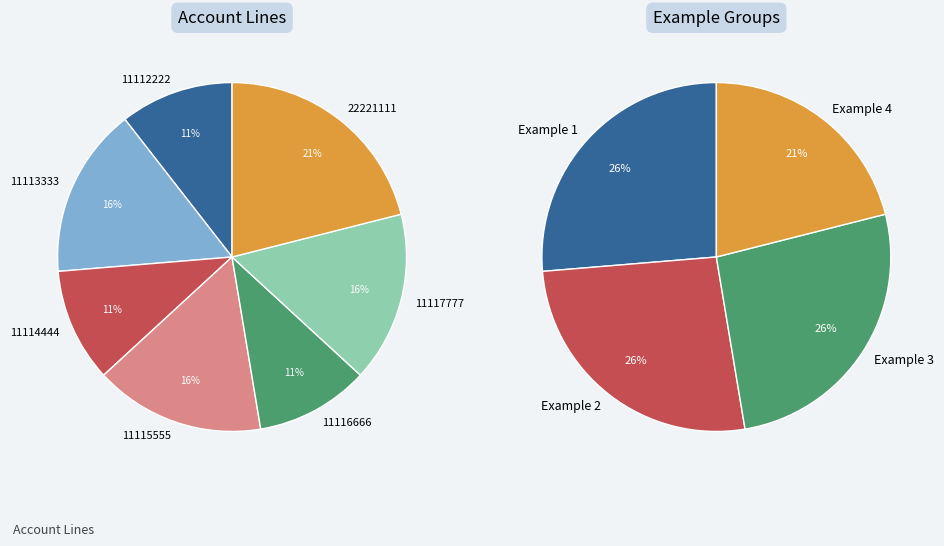

Which slice is the smallest?

Example 1 - Account 11112222